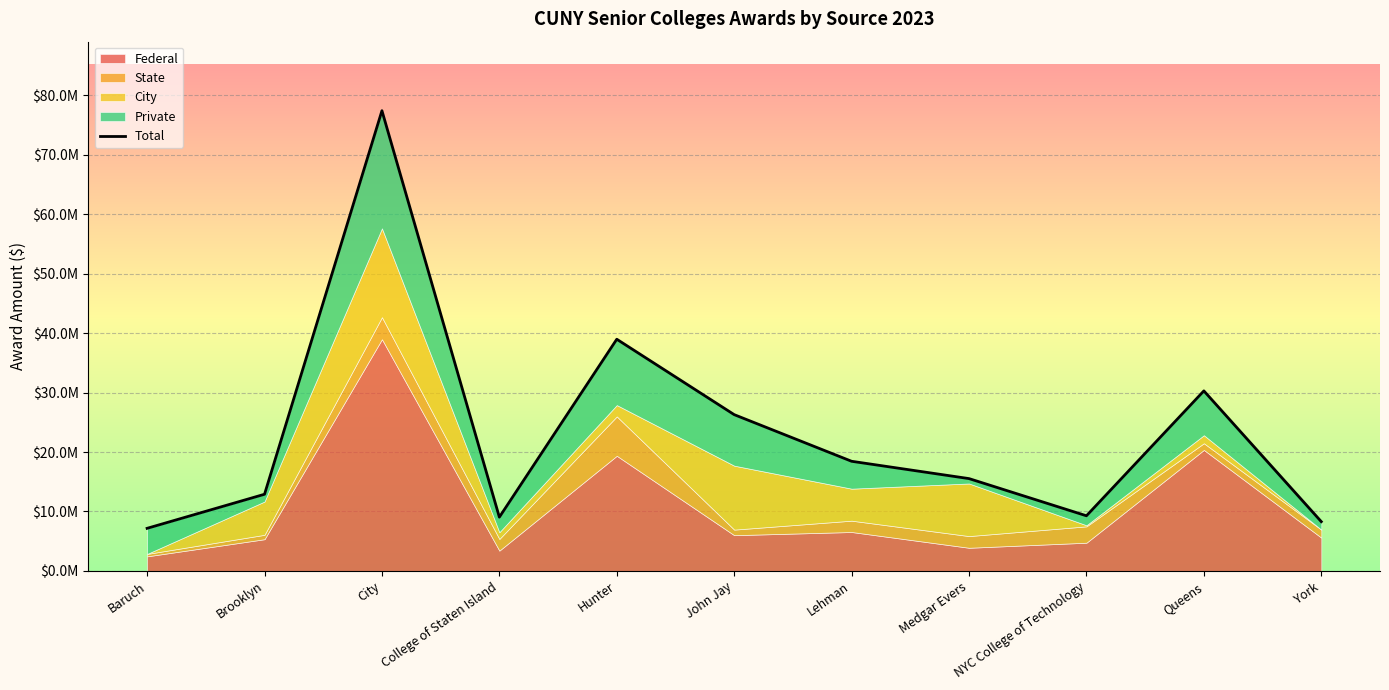

The chart shows a value of 5406777.5 at Lehman. True or false?

False